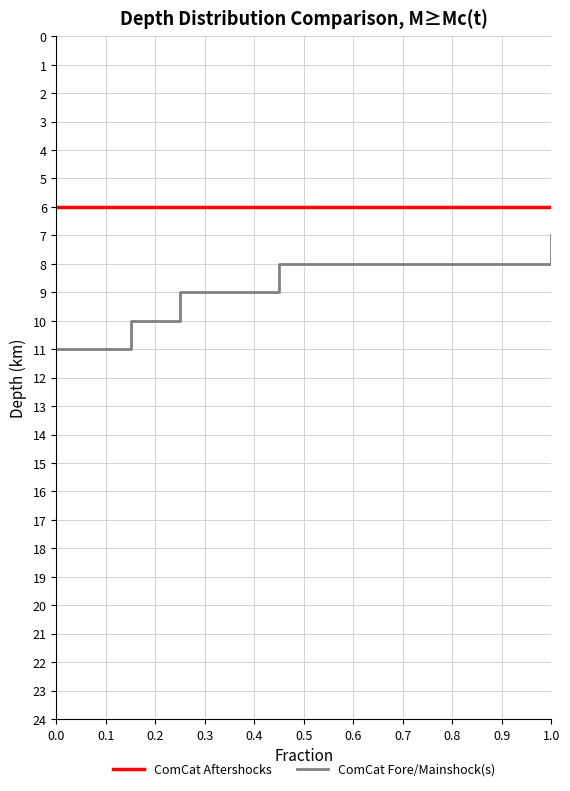

Reading left to right, extract all data points from this chart.

ComCat Aftershocks: 6	6	6	6	6	6	6	6	6	6	6	6	6	6	6	6	6	6	6	6
ComCat Fore/Mainshock(s): 11	11	11	10	10	9	9	9	9	8	8	8	8	8	8	8	8	8	8	7